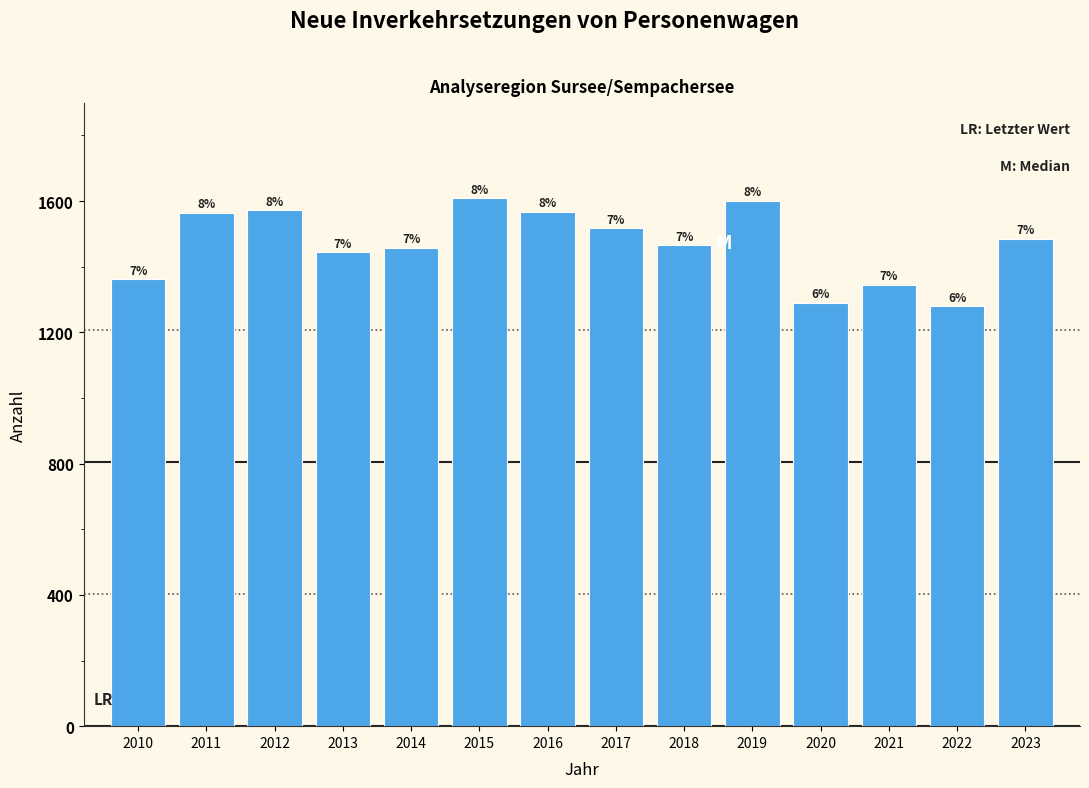

Does the chart contain any negative values?

No